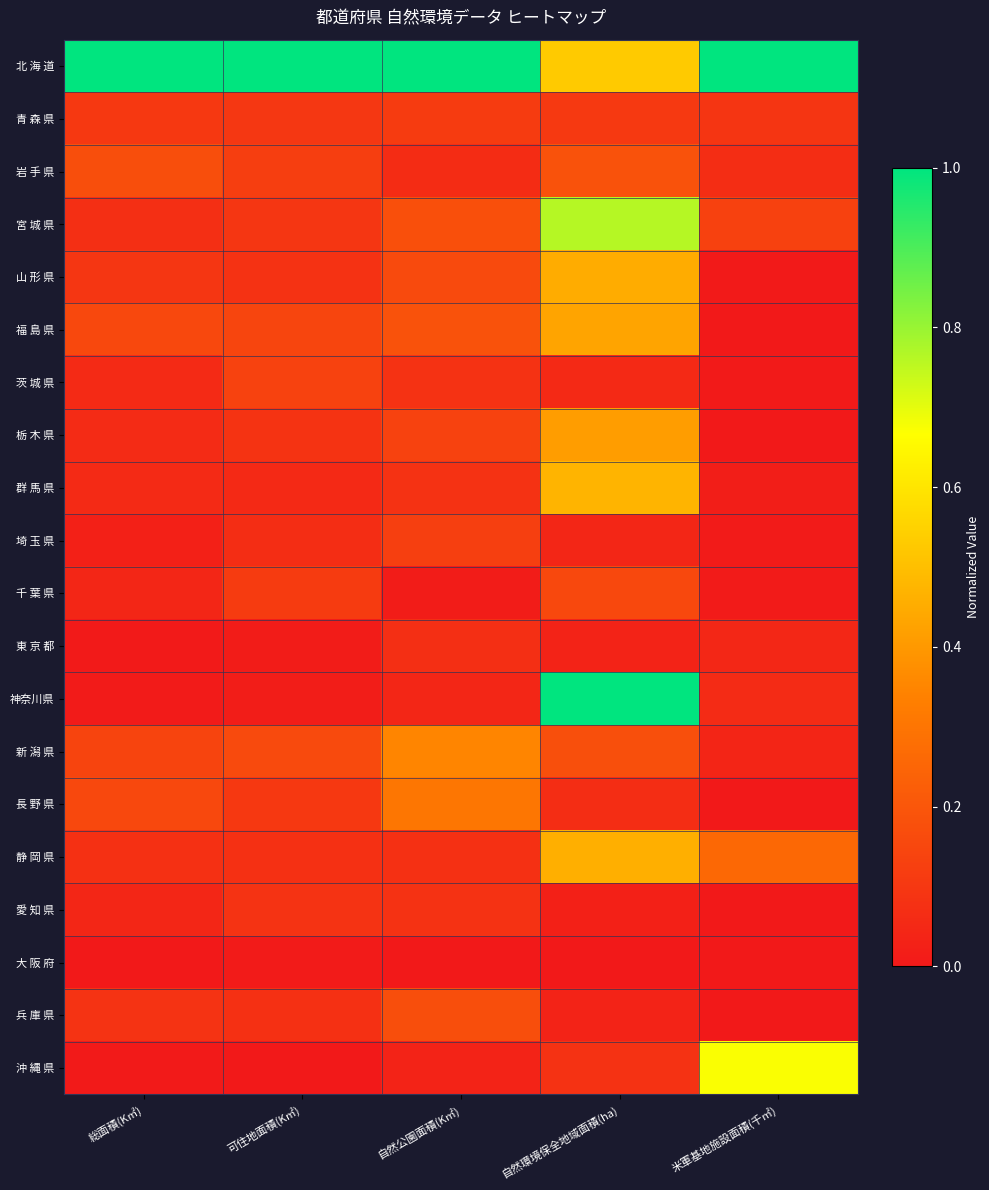

At how many categories does at least one series exceed 0?

5